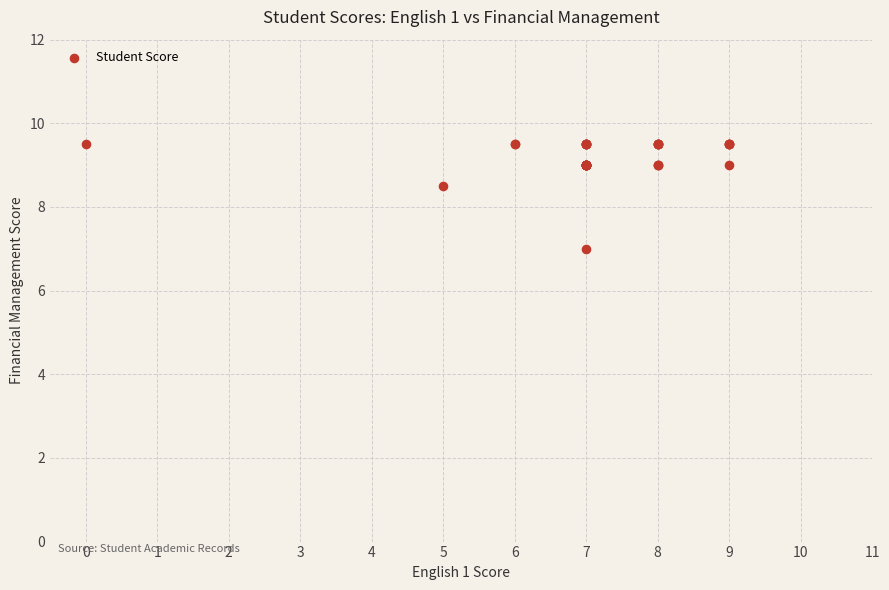

What Y value in the scatter plot is closest to 8?

8.5